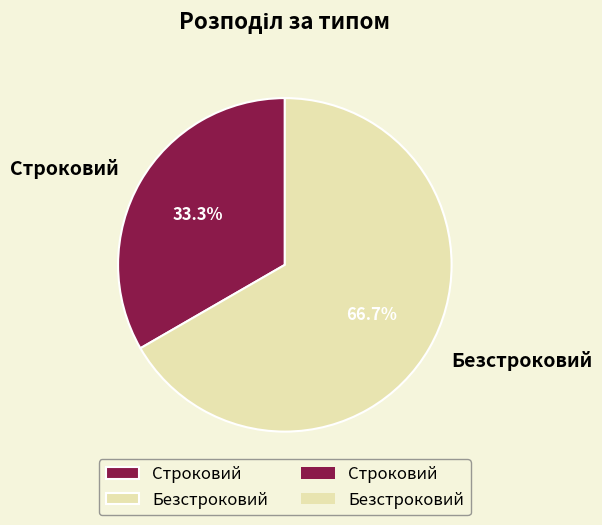

Do Безстроковий and Строковий together represent more than half of the pie?

Yes